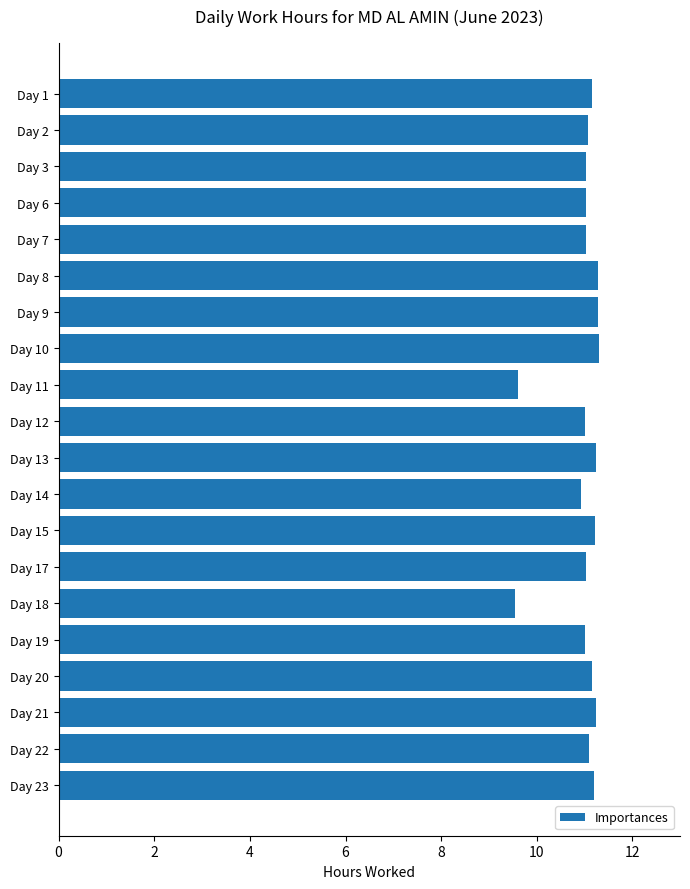

What is the difference between the maximum and second lowest values?

1.7